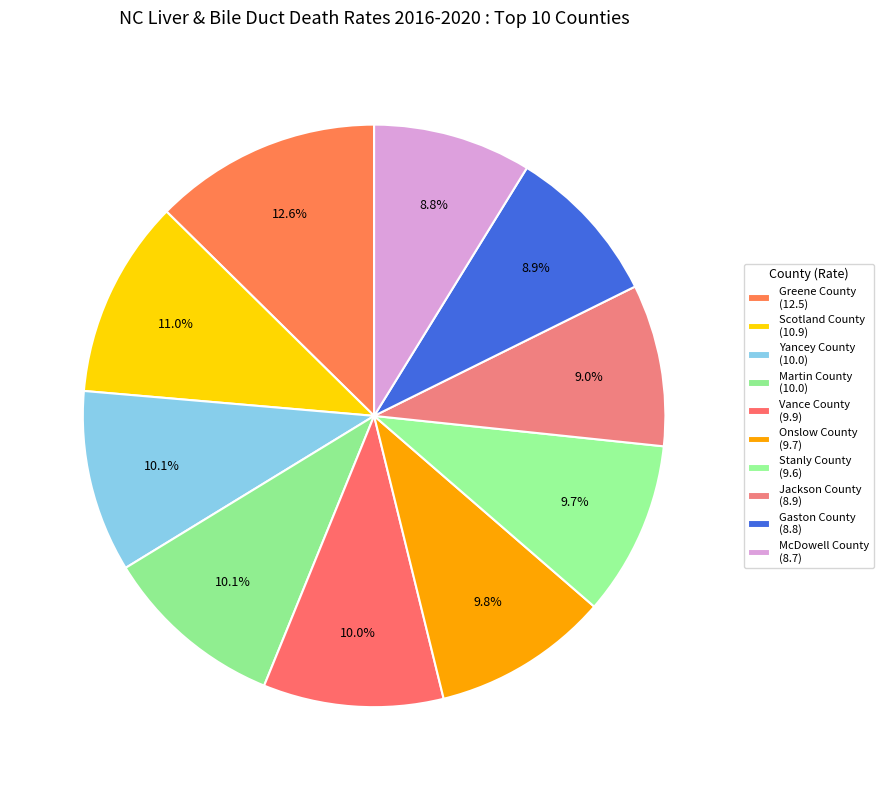

Approximately how many times larger is the value at Yancey County compared to Vance County?

1.0